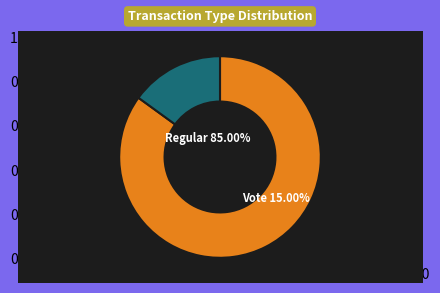

Is it true that Vote is 15% of the pie?

True